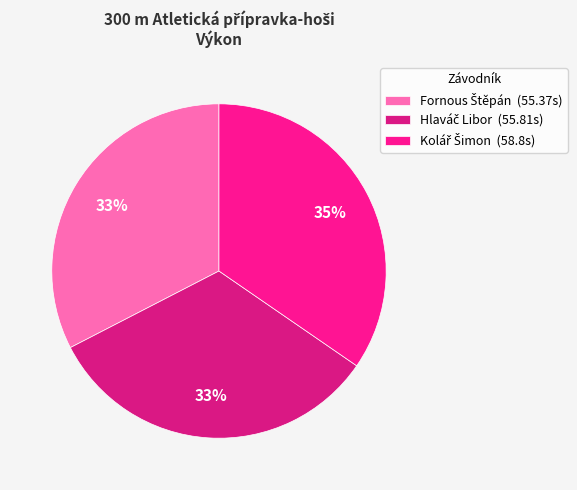

Does any single category account for the majority?

No